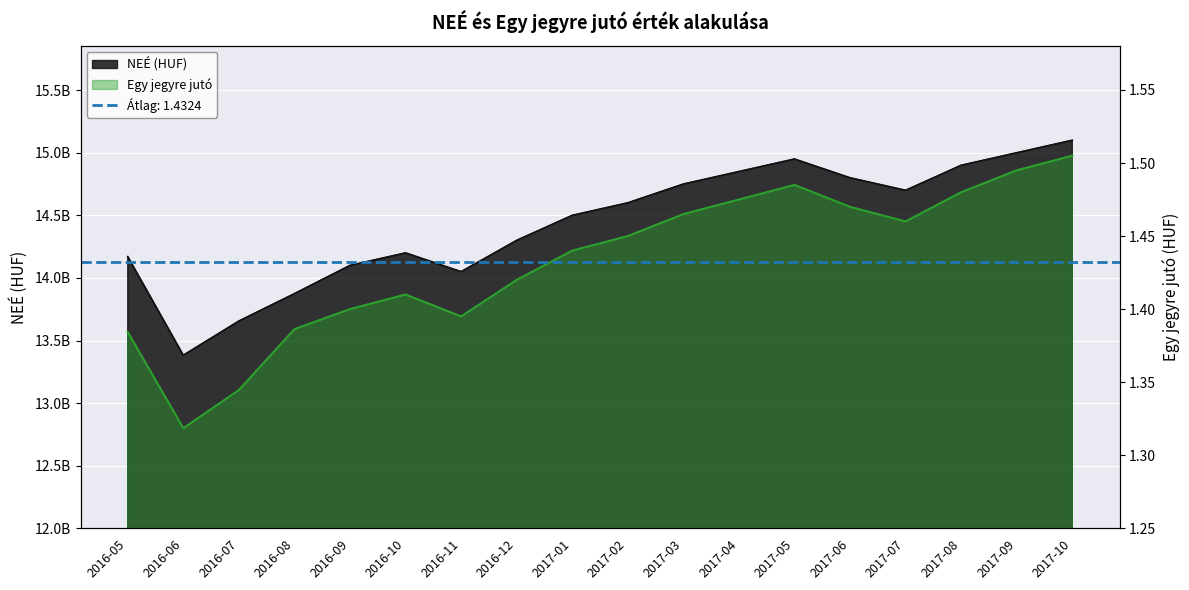

What is the difference between the second highest and minimum values in the NEÉ series?

1617508338.0